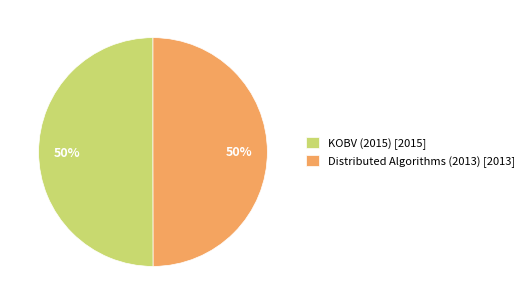

Approximately how many times larger is the value at Distributed Algorithms (2013) [2013] compared to KOBV (2015) [2015]?

1.0